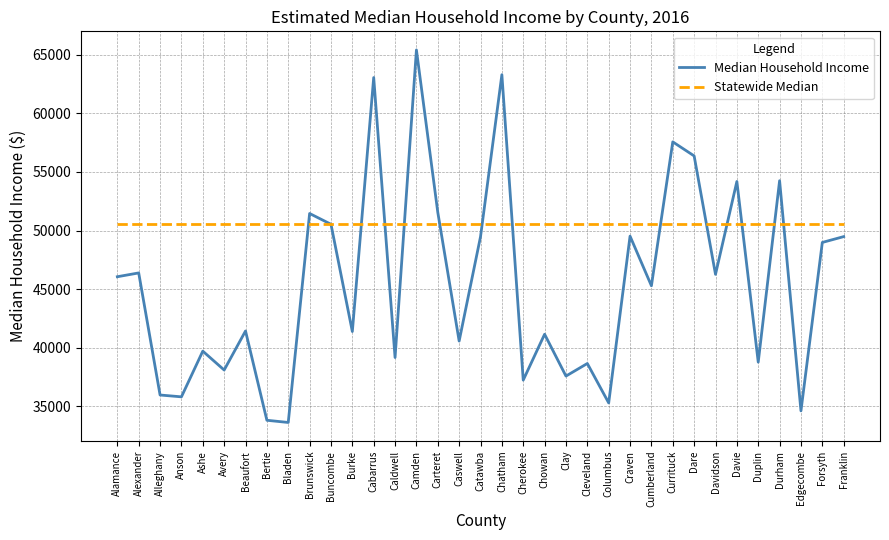

What is the maximum value shown in the chart?

65415